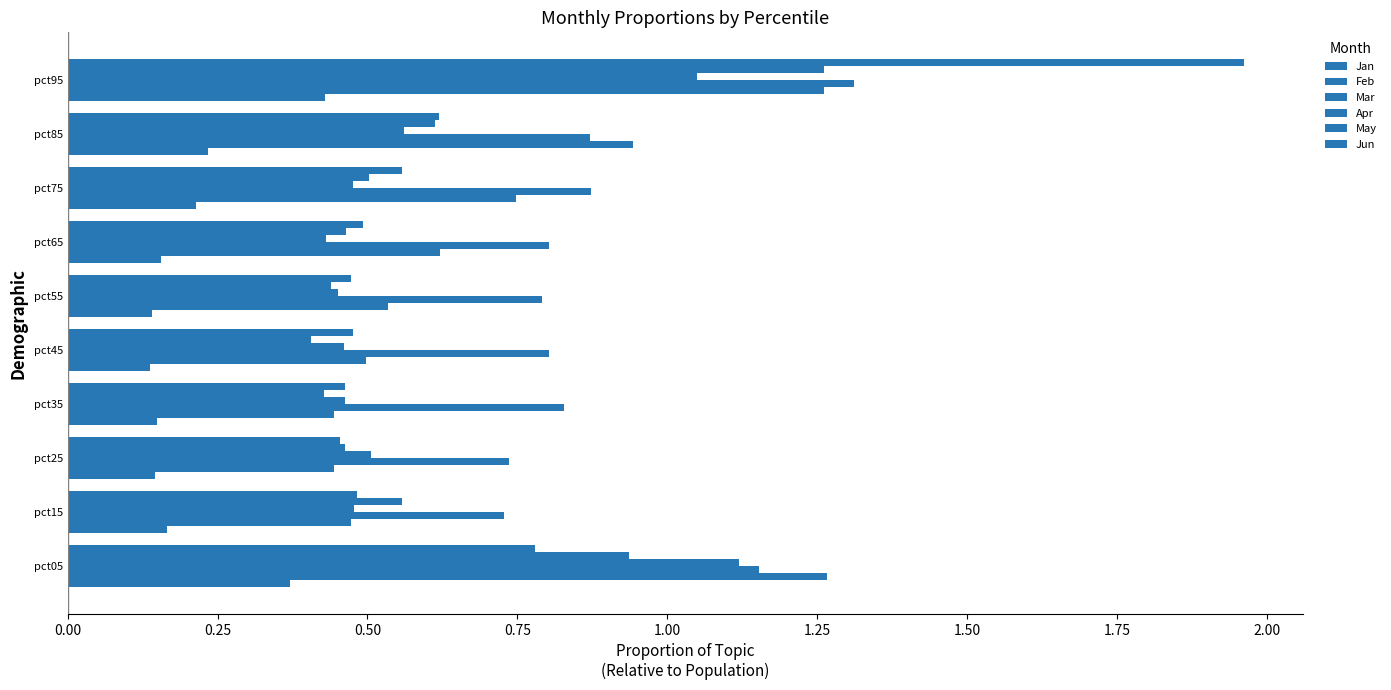

Count the number of data series in this chart.

6